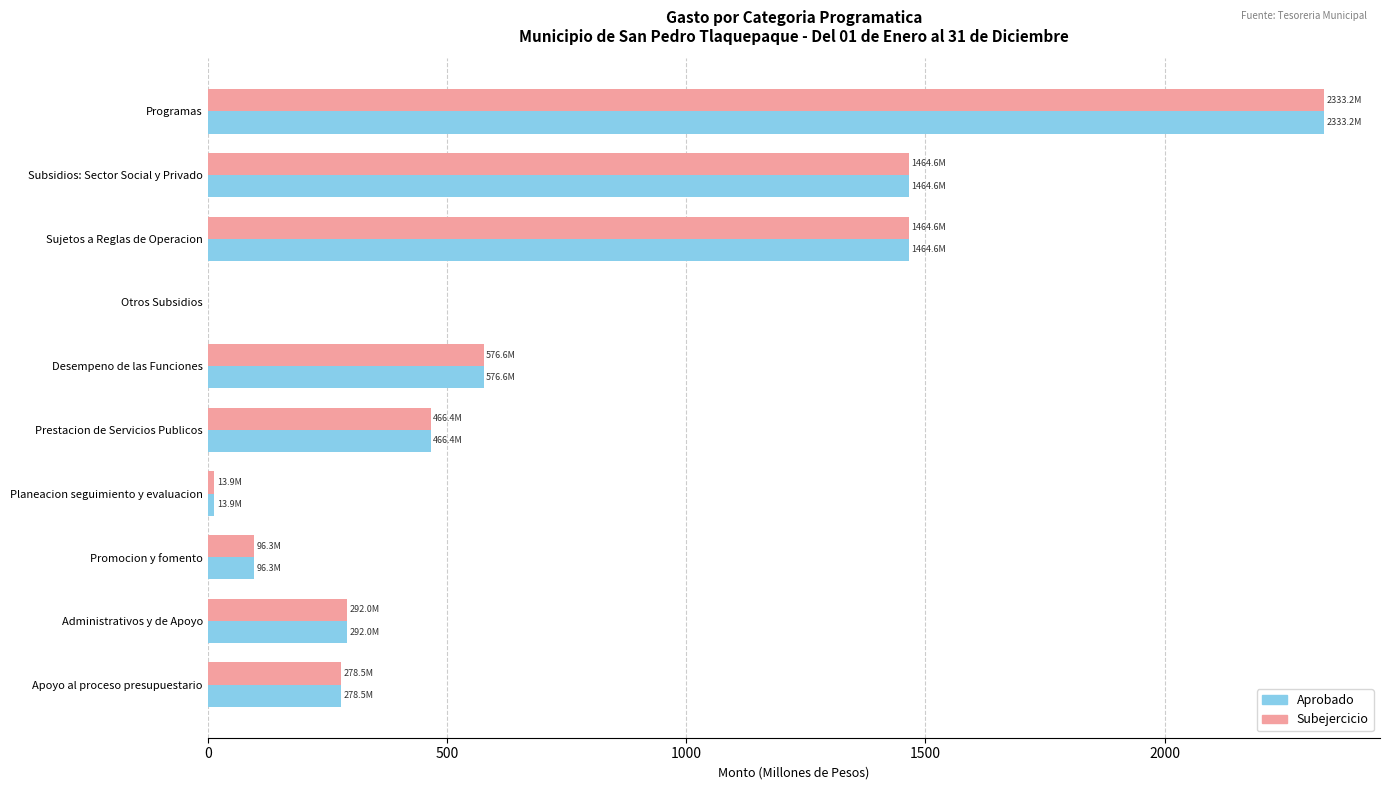

The Subejercicio series shows 977.3 at Otros Subsidios. True or false?

False